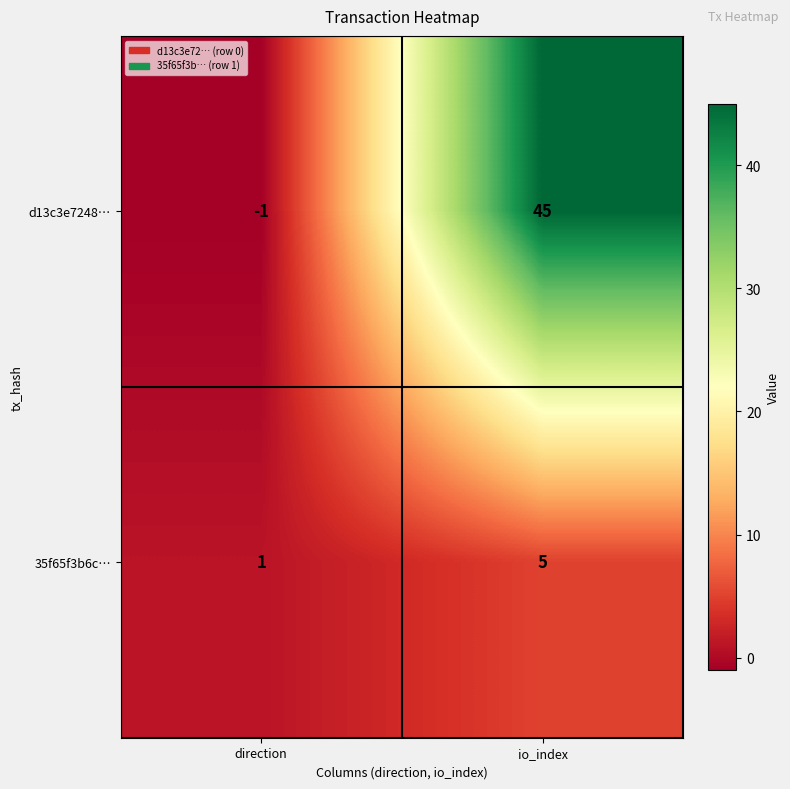

What is the difference between the highest and lowest values at io_index?

40